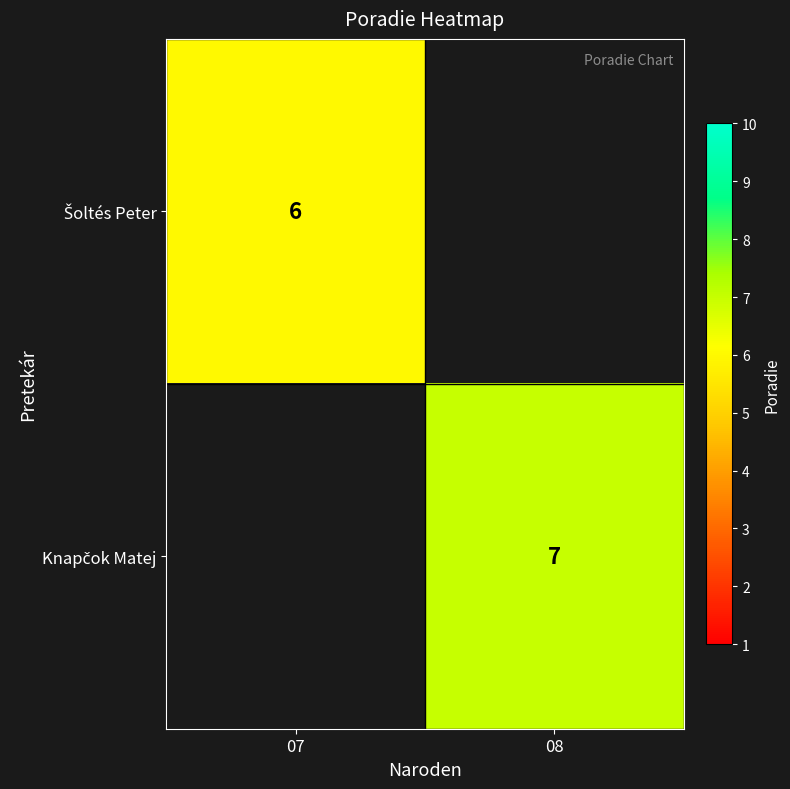

What is the highest value of the Šoltés Peter series?

6.0